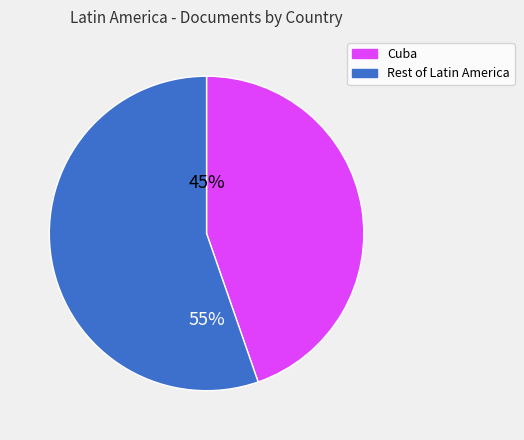

Which category has the biggest portion of the pie?

Rest of Latin America